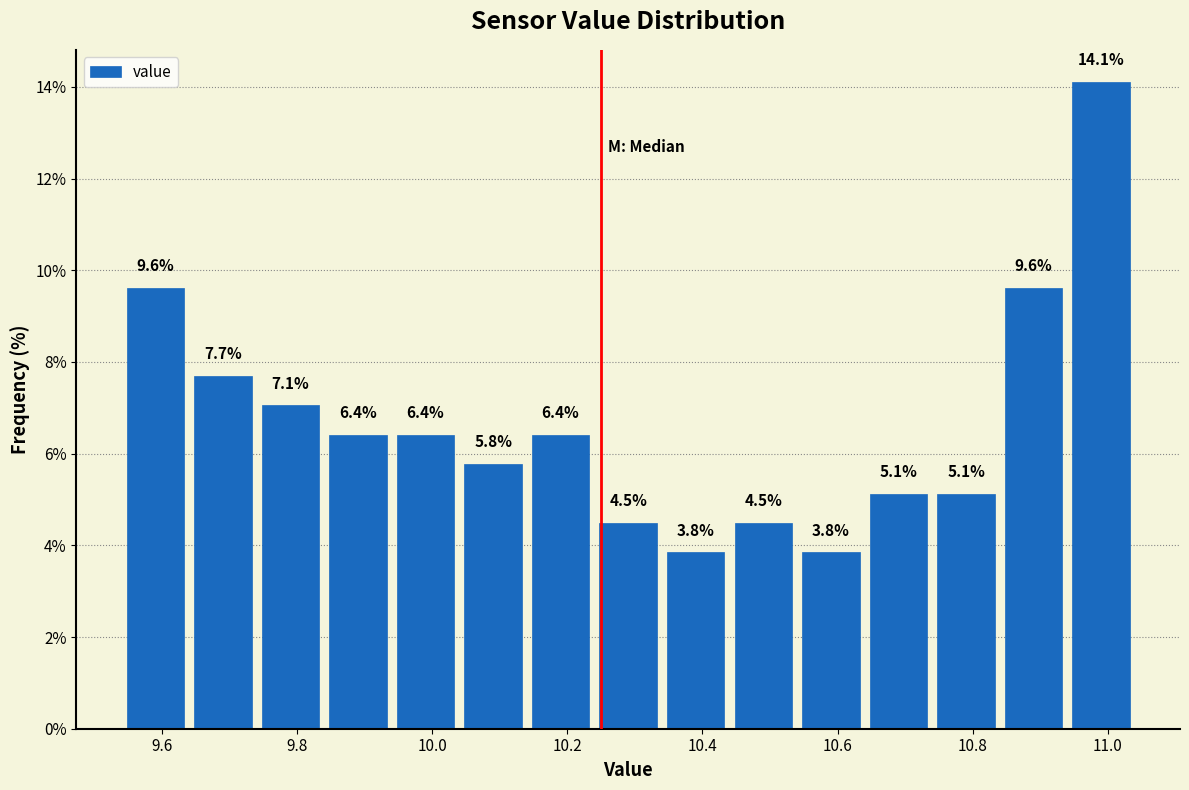

Which range on the x-axis has the tallest bar?

10.94 to 11.04